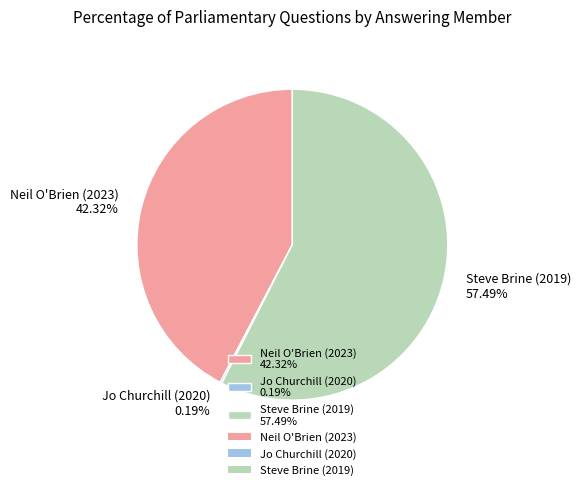

Which has a higher value, Steve Brine (2019) 57.49% or Neil O'Brien (2023) 42.32%?

Steve Brine (2019) 57.49%